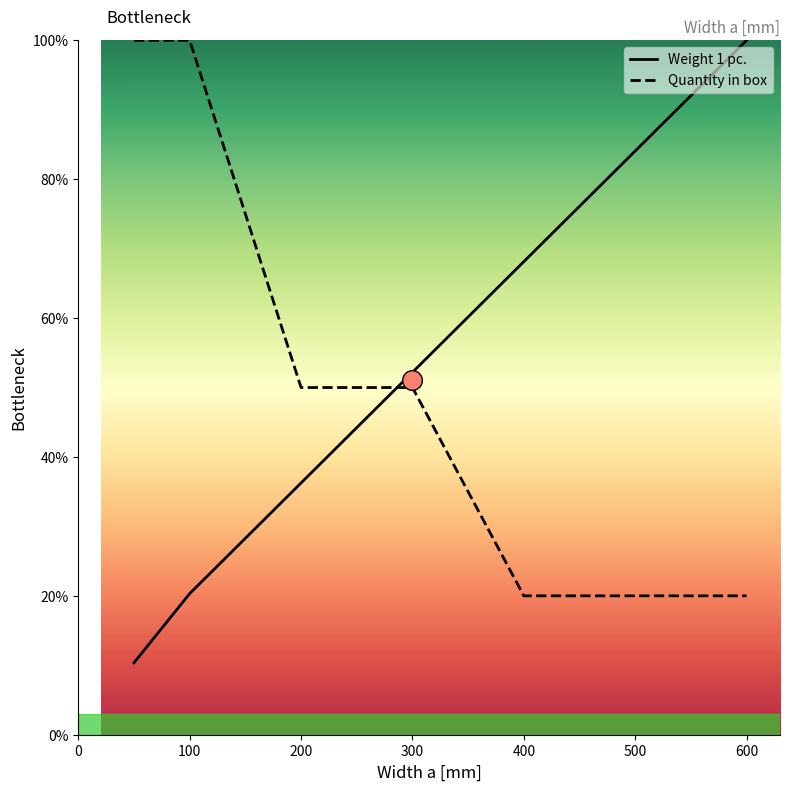

What are all the series names shown in the legend?

Weight 1 pc., Quantity in box